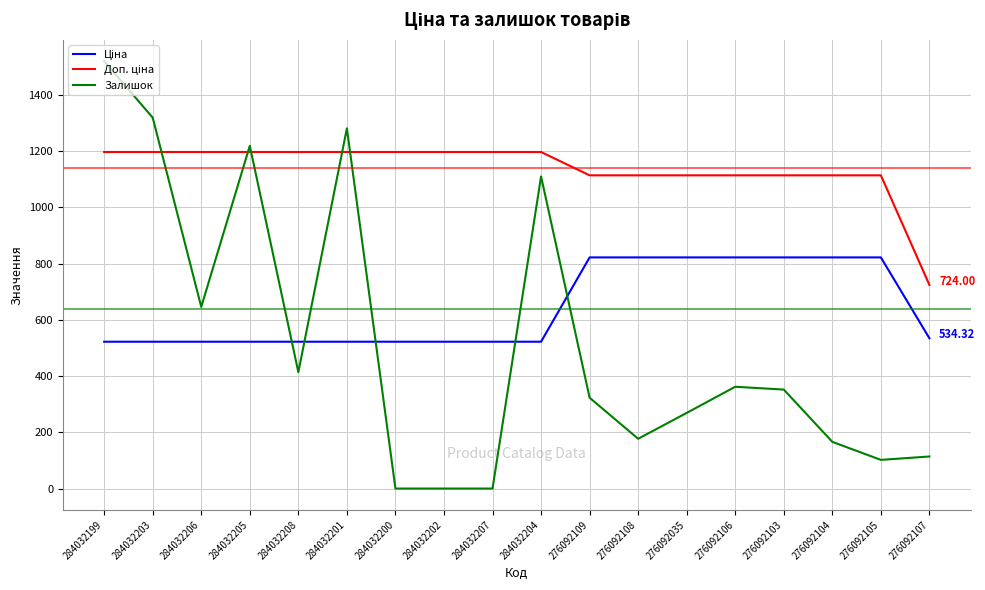

At which category is the sum across all series the highest?

284032199